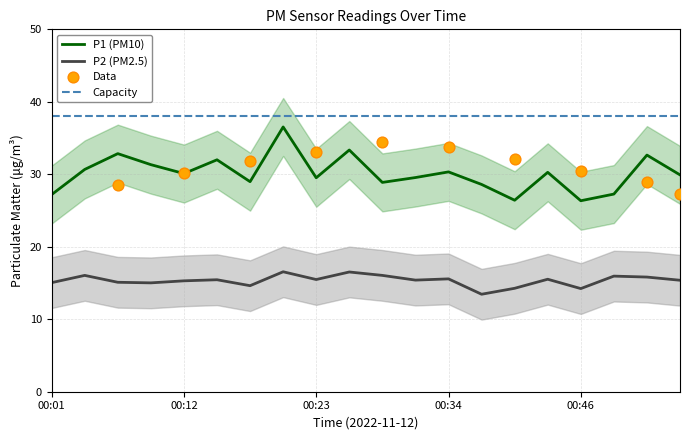

What is the total value across all series at 00:48?

43.2